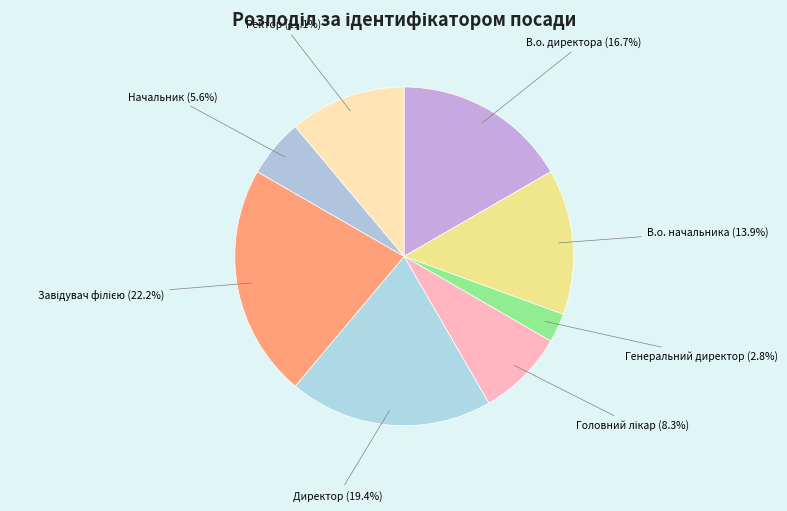

Combined, do В.о. начальника (13.9%) and В.о. директора (16.7%) account for over 50%?

No